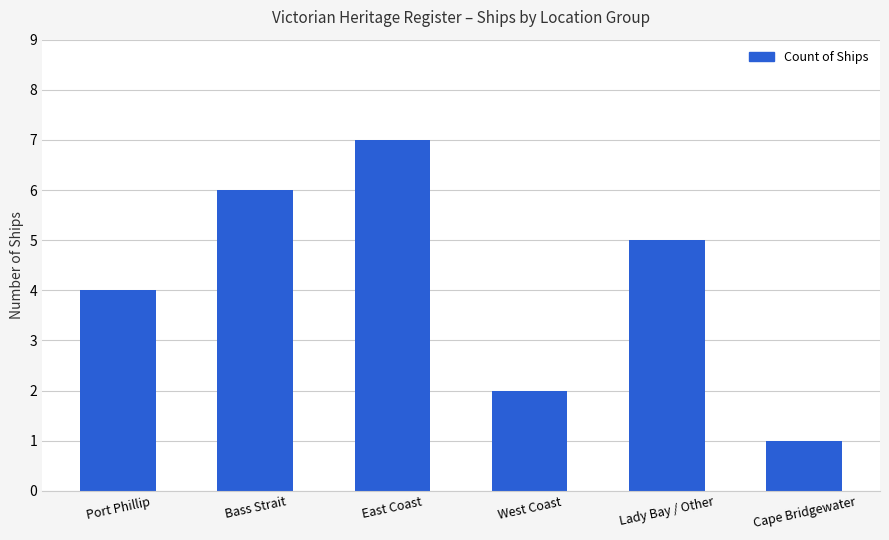

True or false: the data shows 6 at Bass Strait.

True